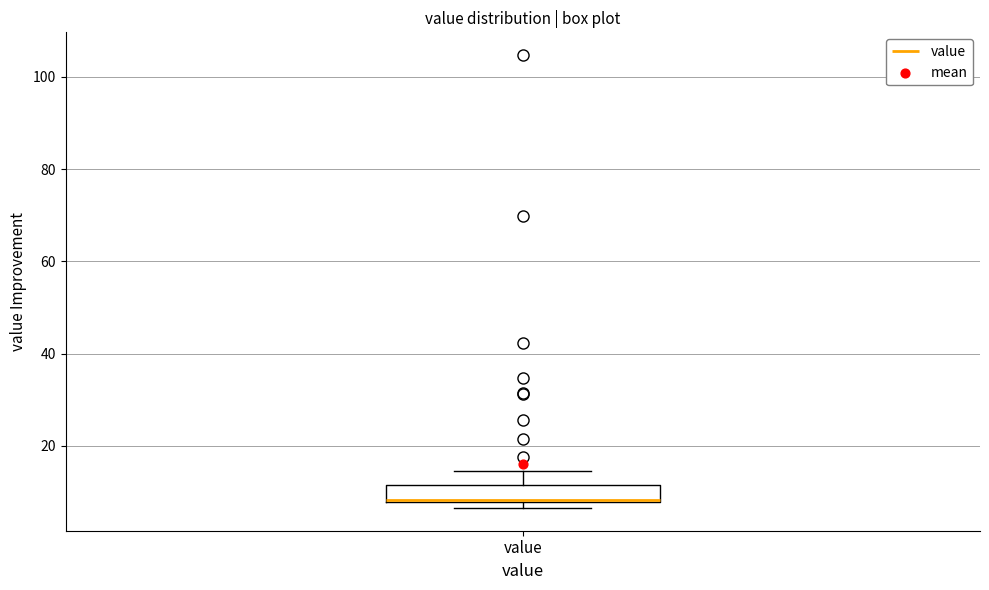

Transcribe this box plot: give where the median line is, the range the box spans, and where the two whiskers end, as read against the y-axis. The values are not printed on the chart, so give them approximately, as read against the axis.

median 8, box 8 to 12, whiskers 6 to 14